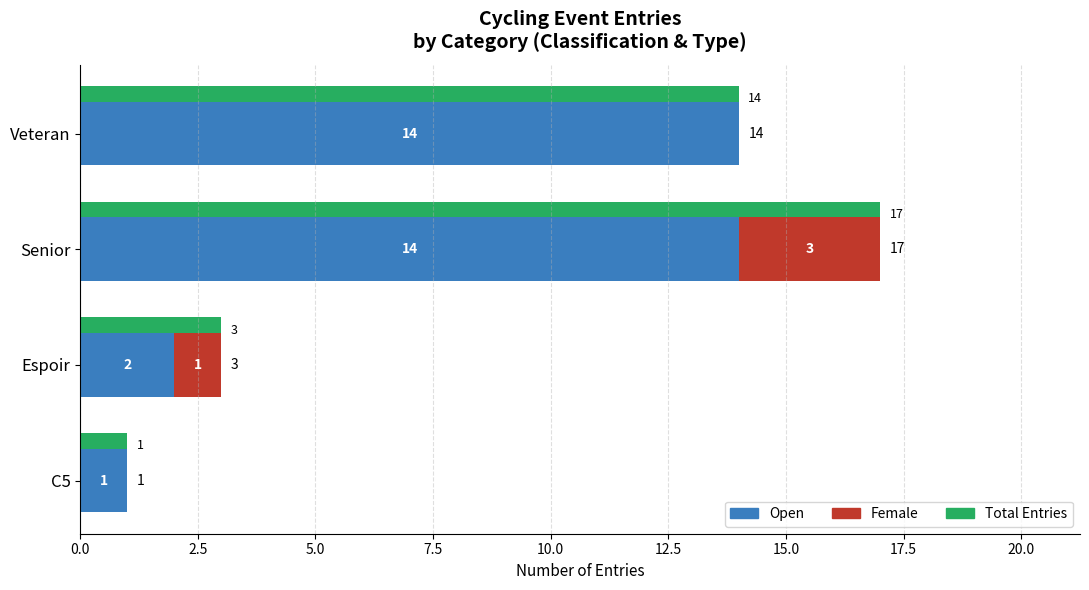

Reading right to left, transcribe all the data shown in this chart.

Total Entries: 14	17	3	1
Open: 14	14	2	1
Female: 0	3	1	0